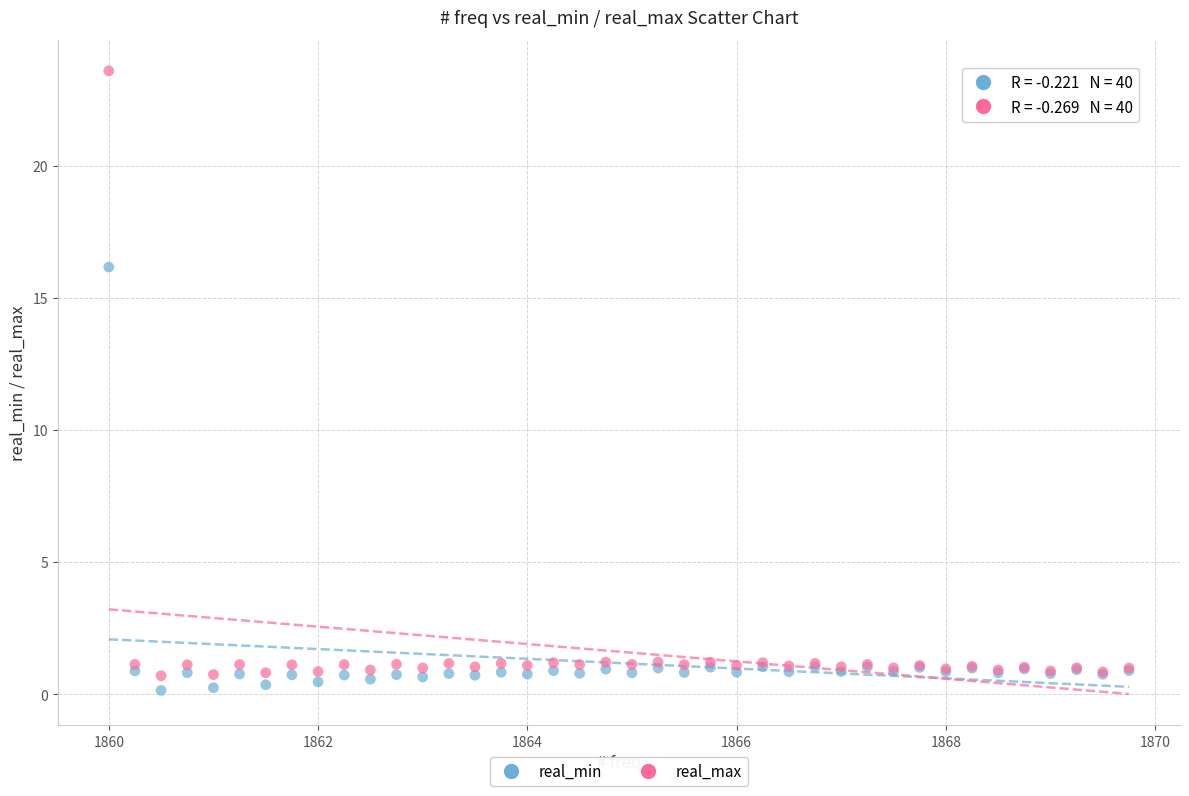

Which series reaches the maximum Y coordinate?

real_max